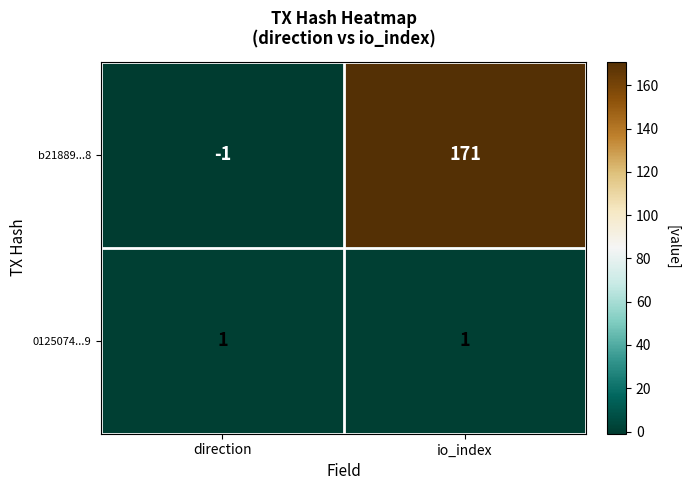

What is the average value of the b21889...8 series?

85